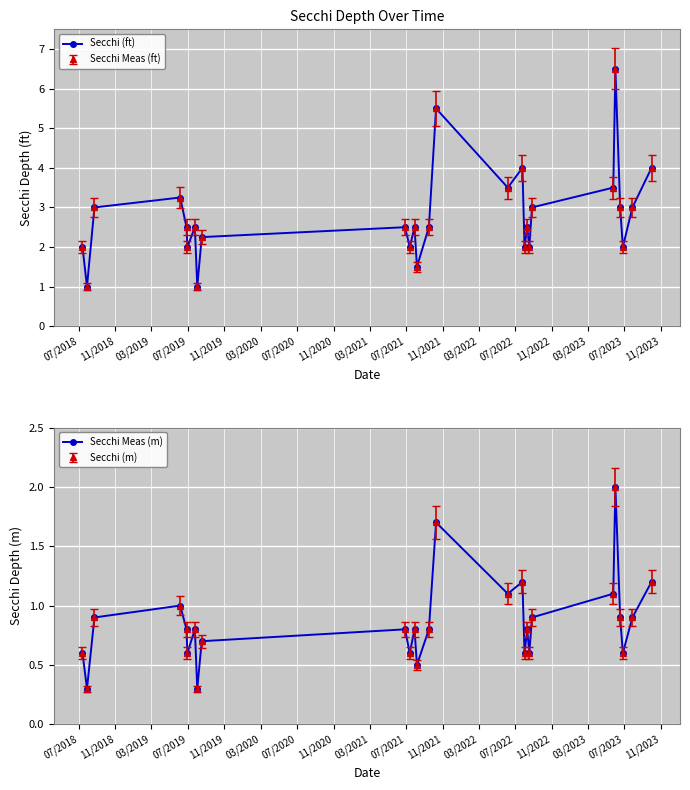

Which series has the largest total across all categories?

Secchi (ft)